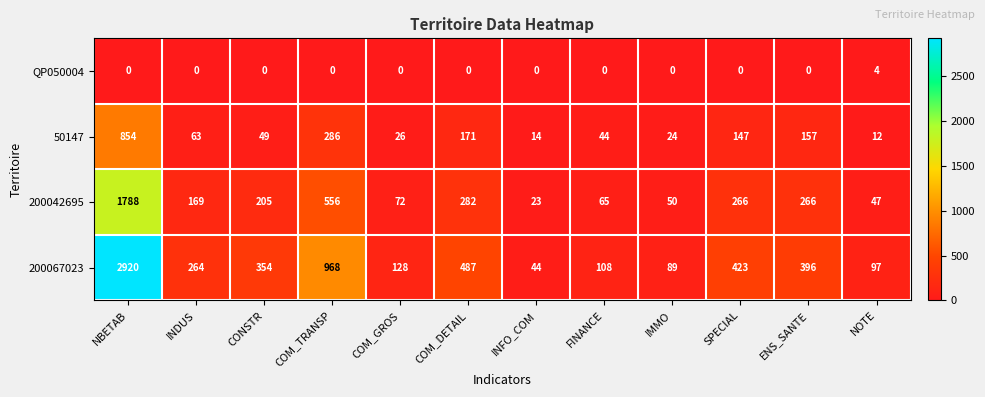

Where is 200067023 nearest to the value 1482?

COM_TRANSP